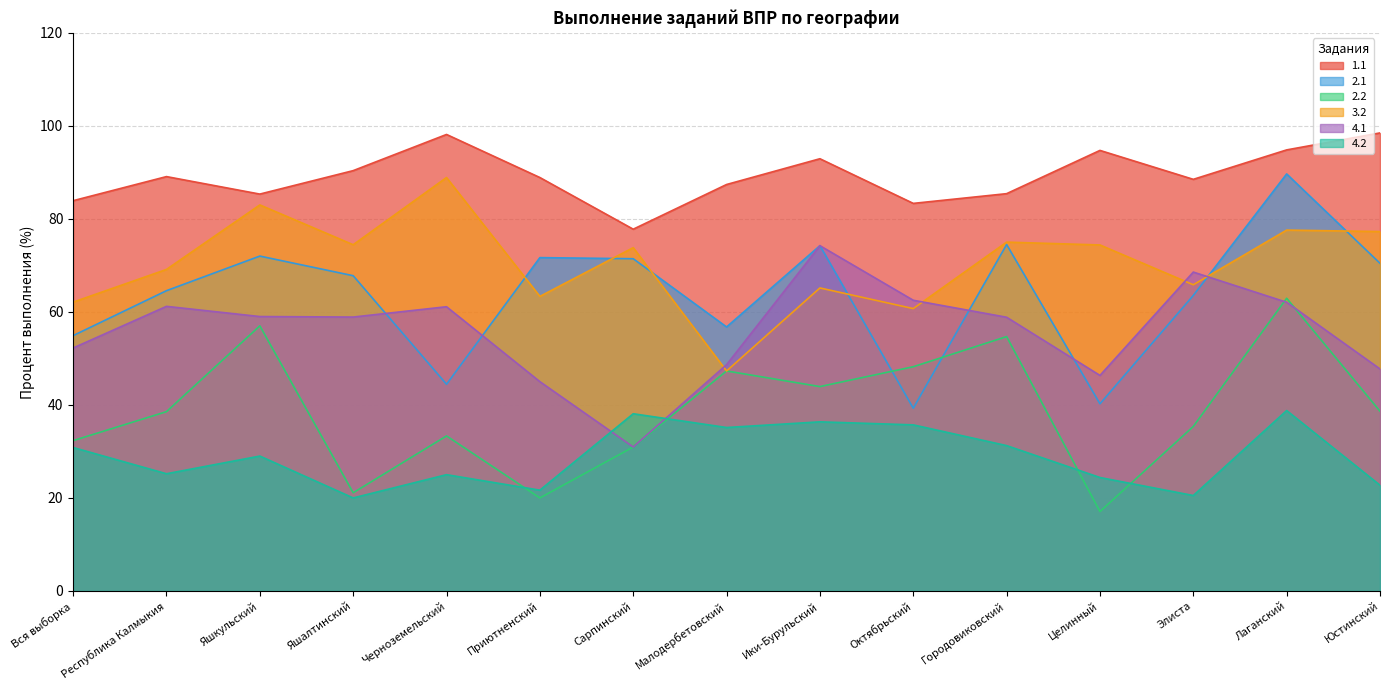

What is the label of the 2nd point from the left?

Республика Калмыкия